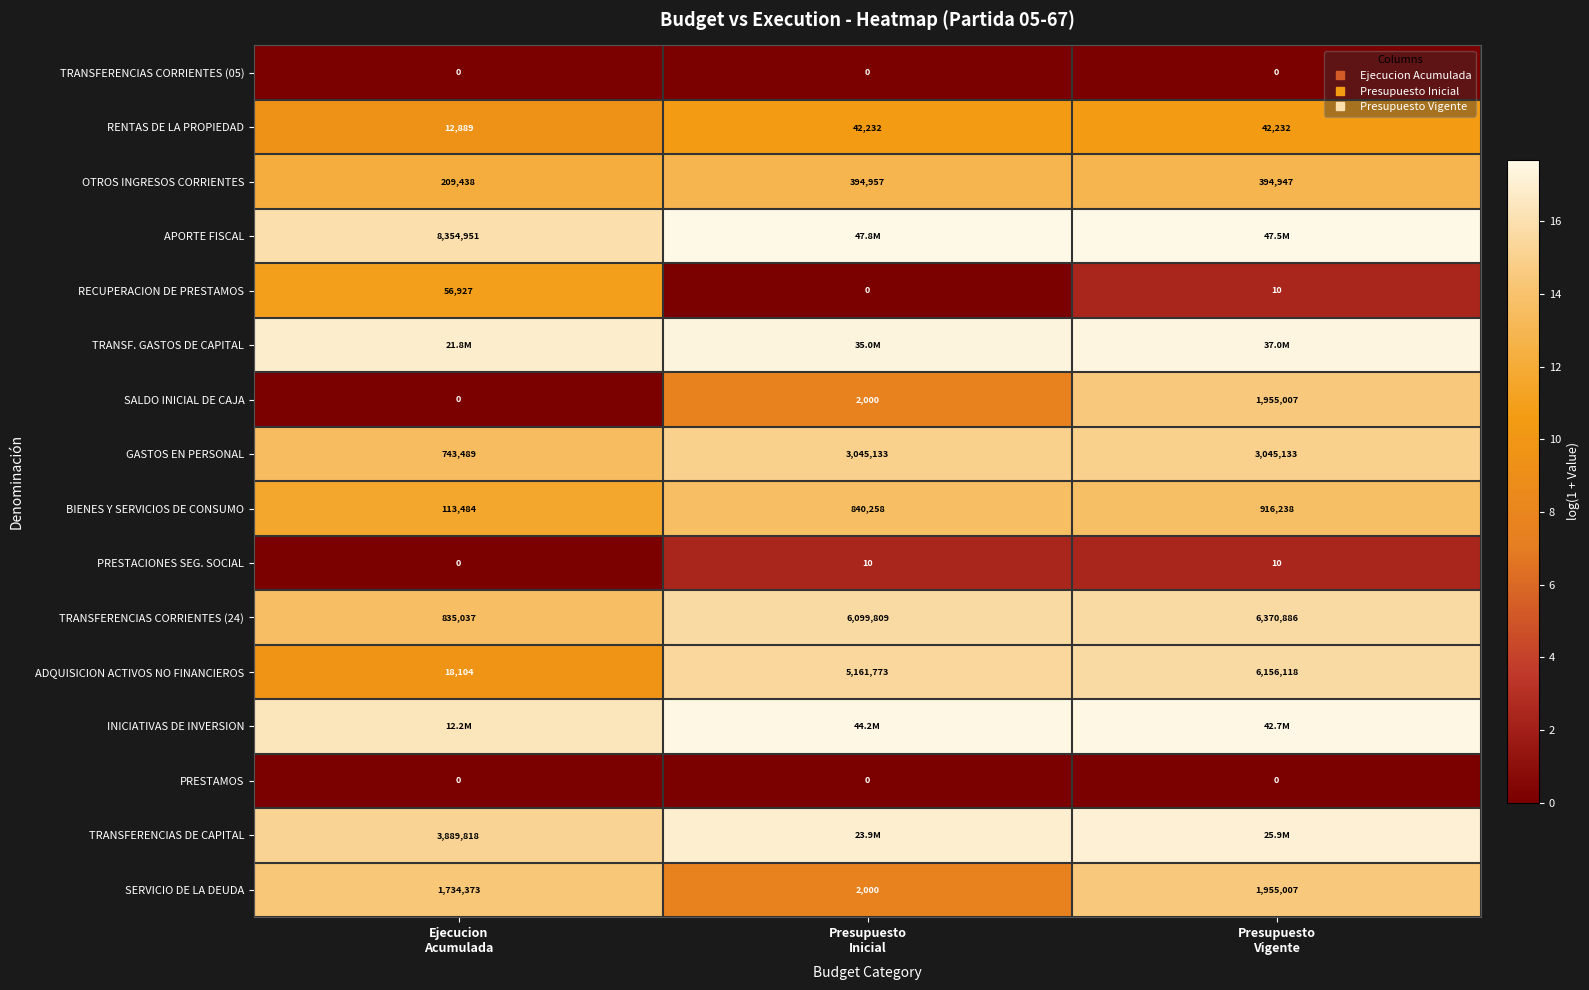

Which category has the highest value in the TRANSFERENCIAS CORRIENTES (05) series?

Ejecucion Acumulada